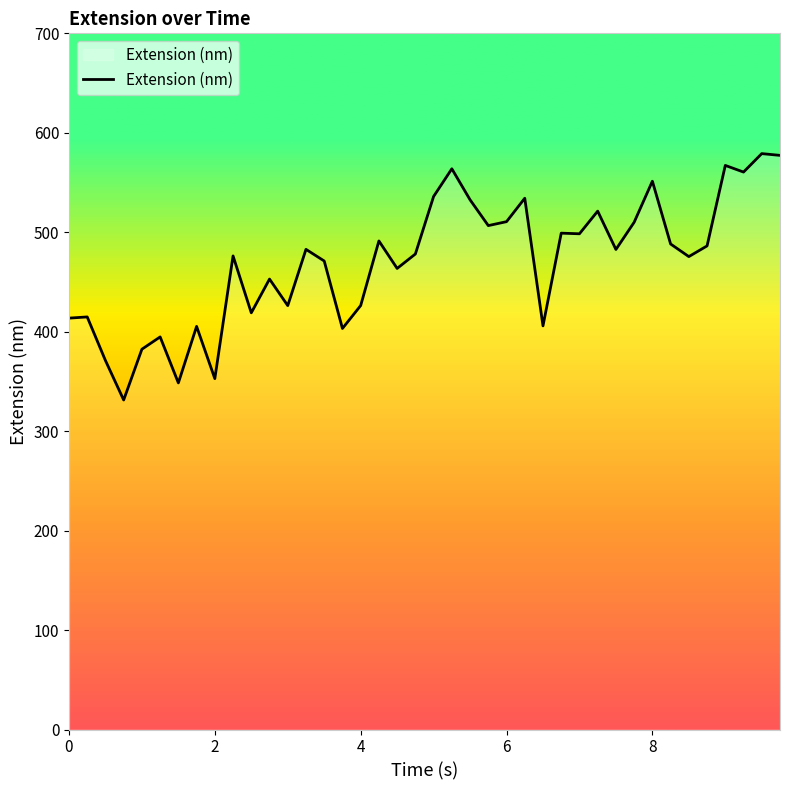

What is the minimum value shown in the chart?

331.3